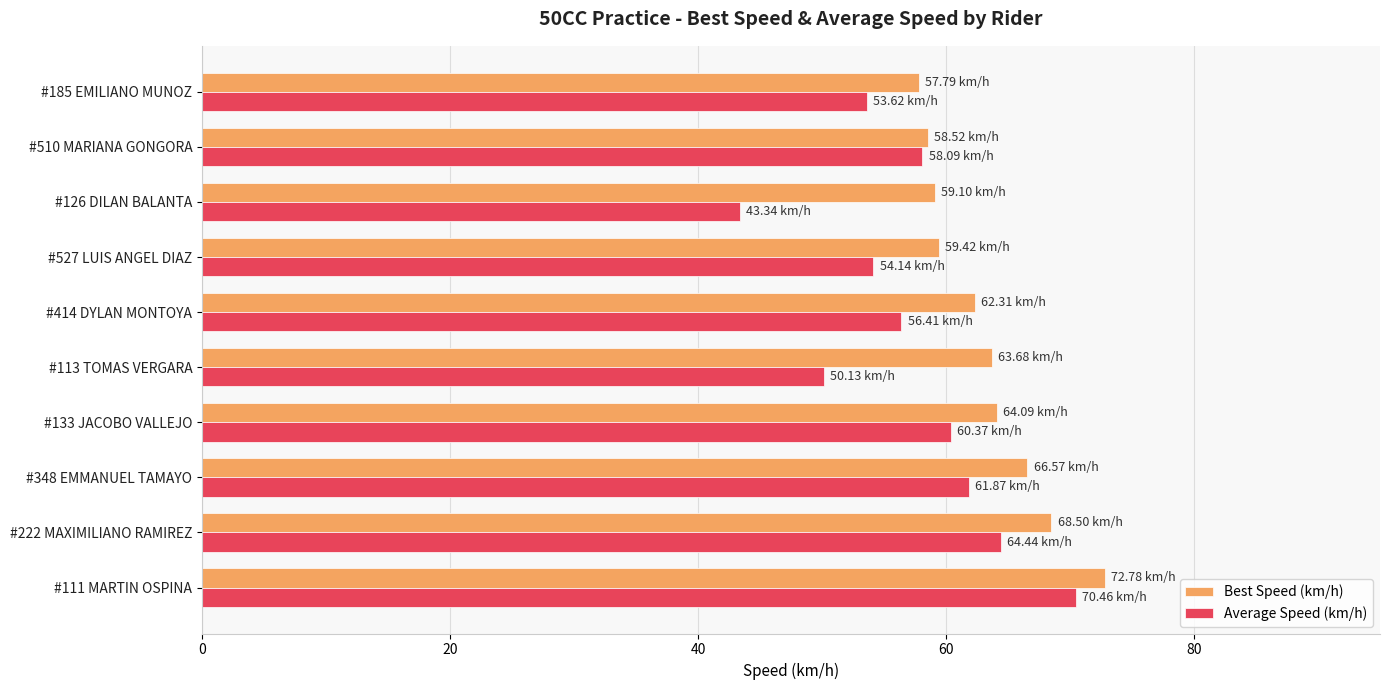

Between #133 JACOBO VALLEJO and #185 EMILIANO MUNOZ, which series saw the biggest shift?

Average Speed (km/h)